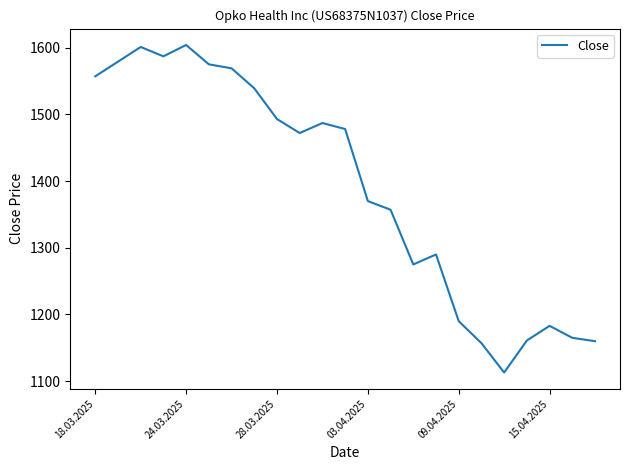

What is the sum of all values?

31962